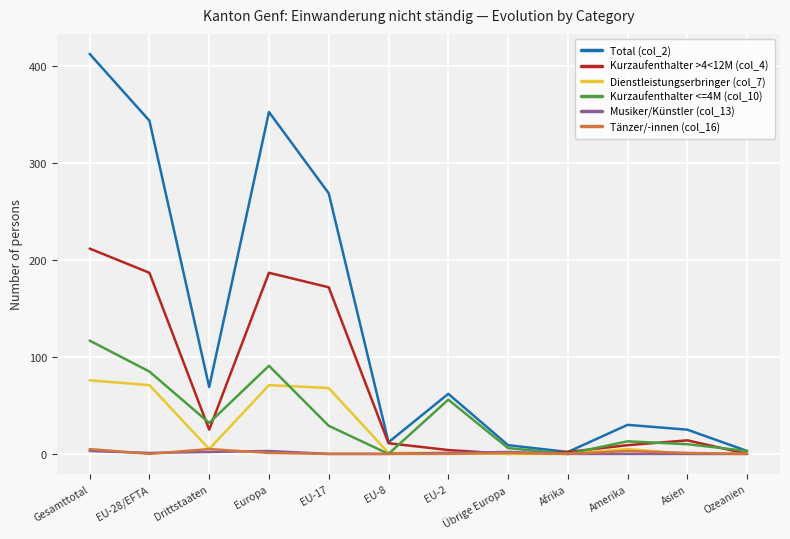

At which label does Dienstleistungserbringer (col_7) first exceed 5?

Gesamttotal